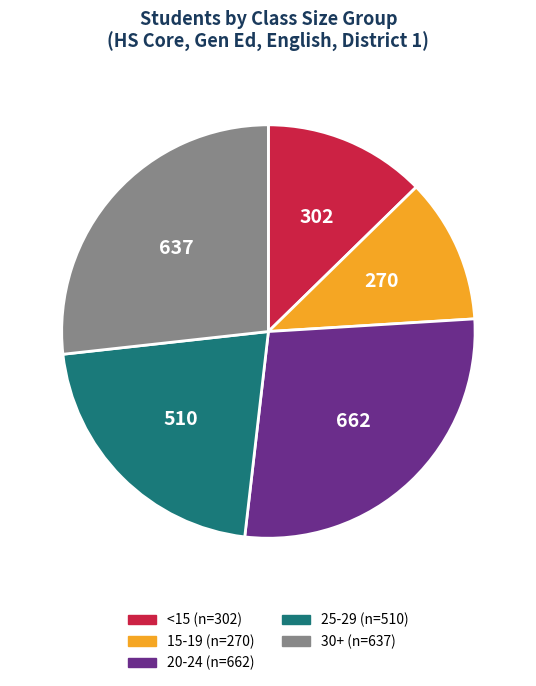

Does any single category account for the majority?

No